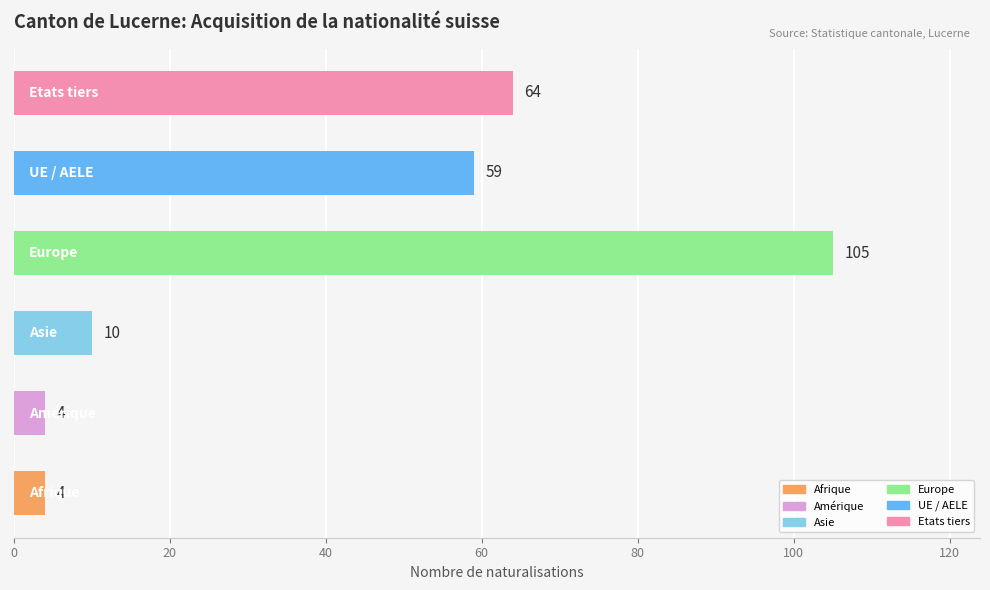

What is the greatest value displayed?

105